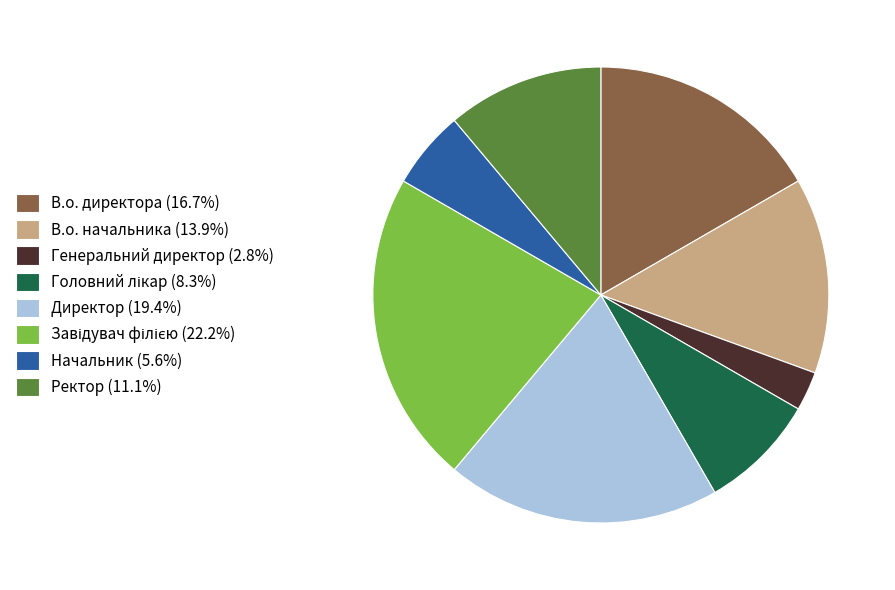

What is the smallest slice in the pie chart?

Генеральний директор